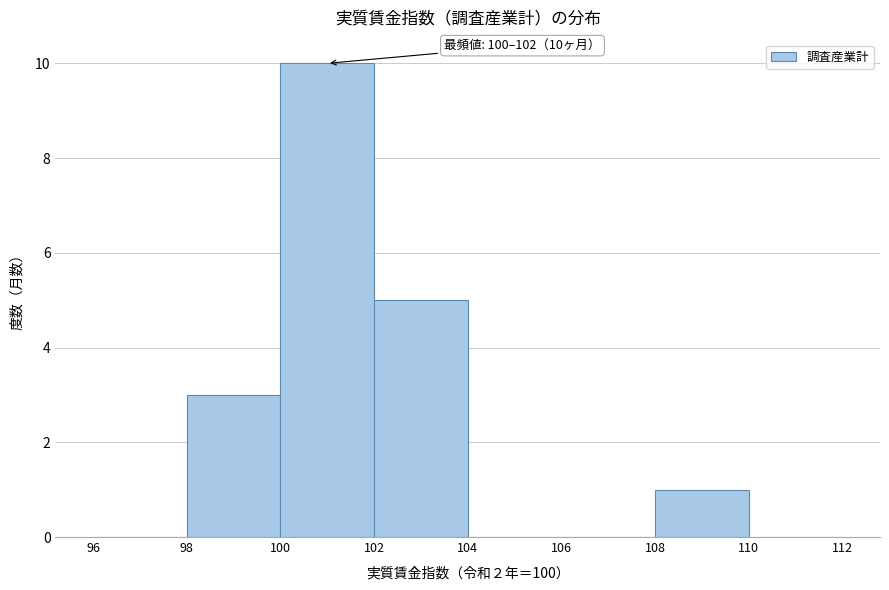

Which range on the x-axis has the tallest bar?

100 to 102